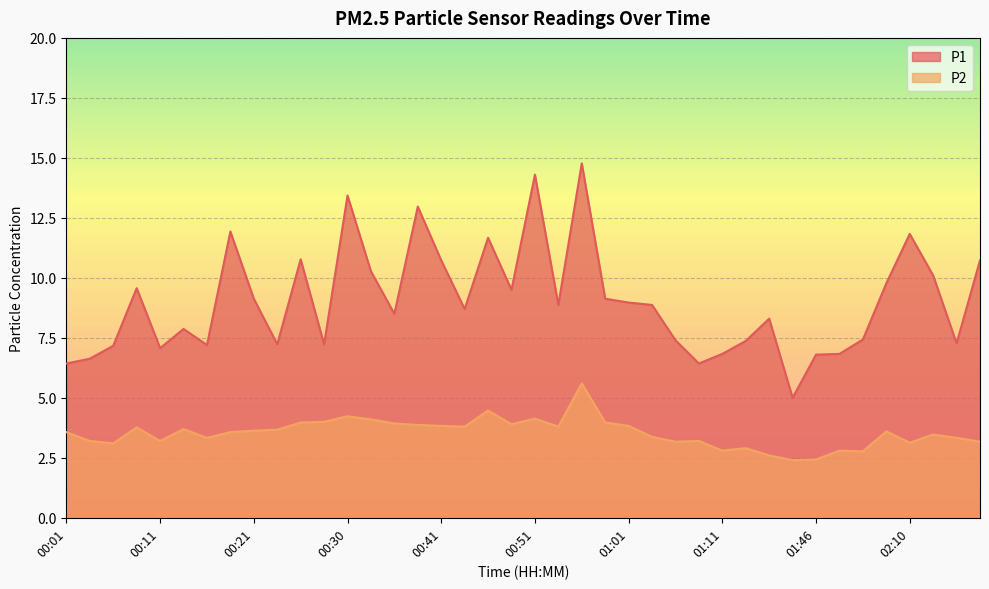

How many lines are shown in the chart?

2